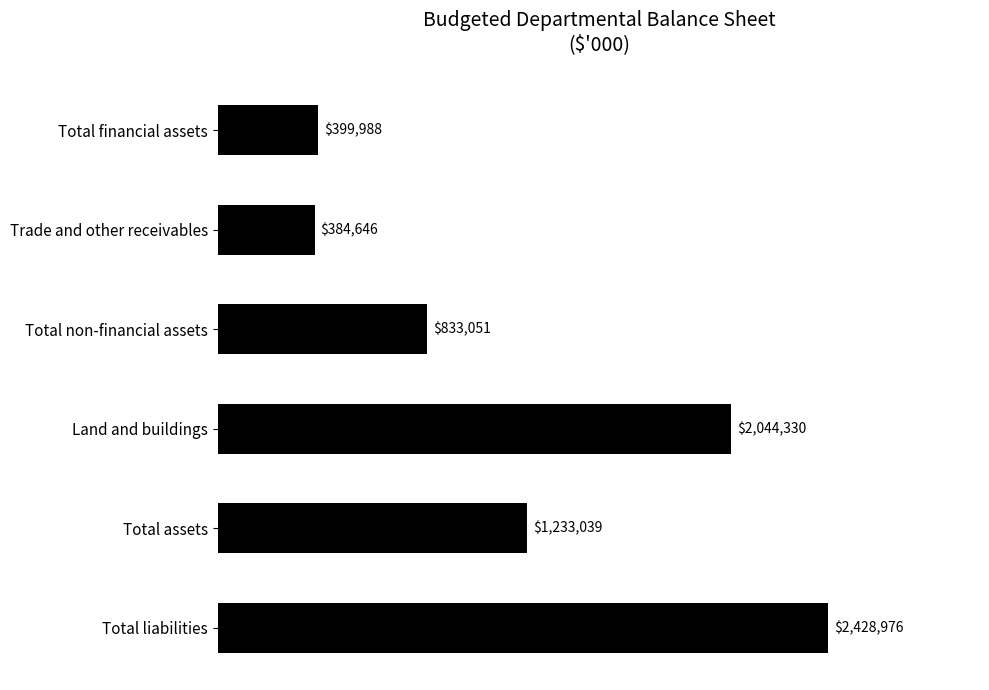

Where is the data nearest to the value 1406811?

Total assets